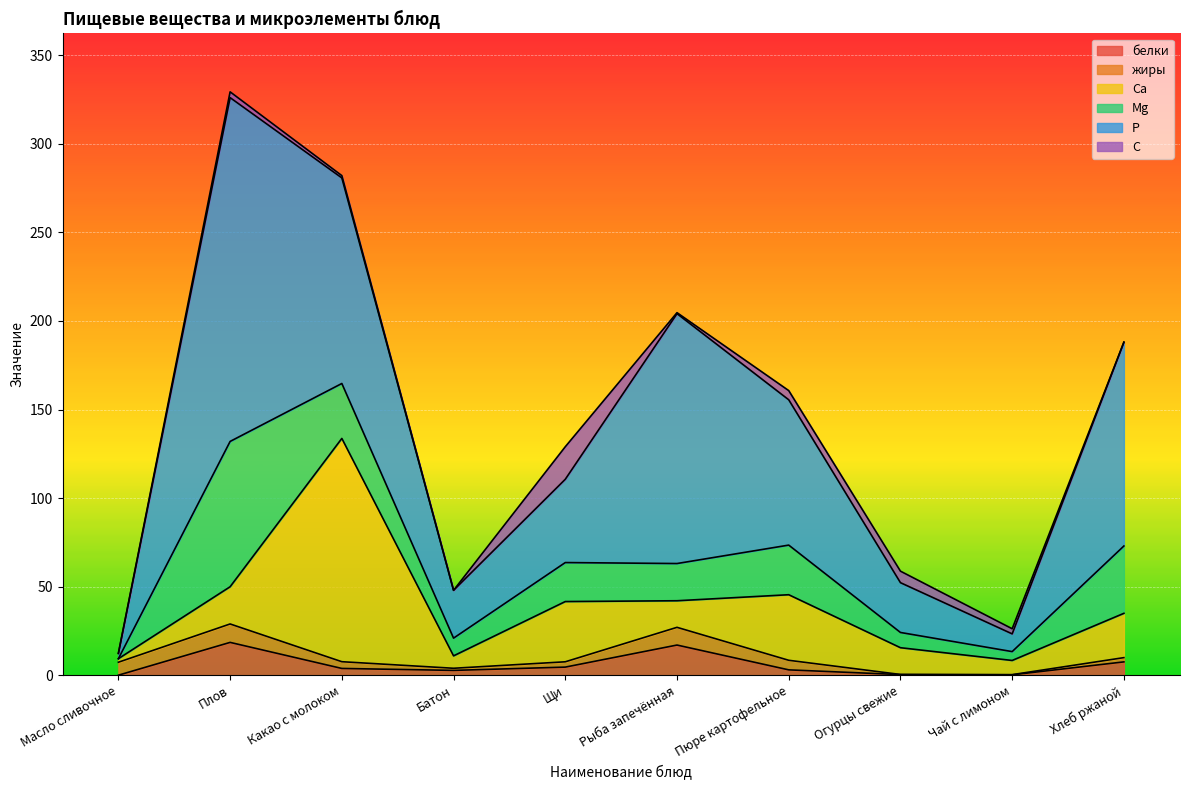

The белки series shows 28.0 at Рыба запечённая. True or false?

False